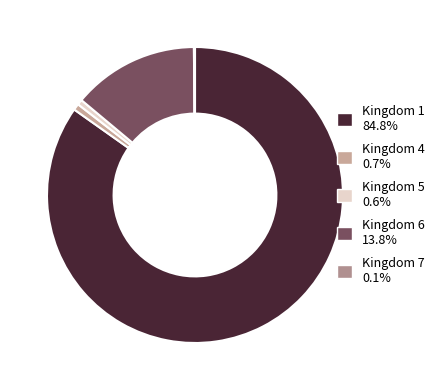

Is it true that Kingdom 7 is 0% of the pie?

True